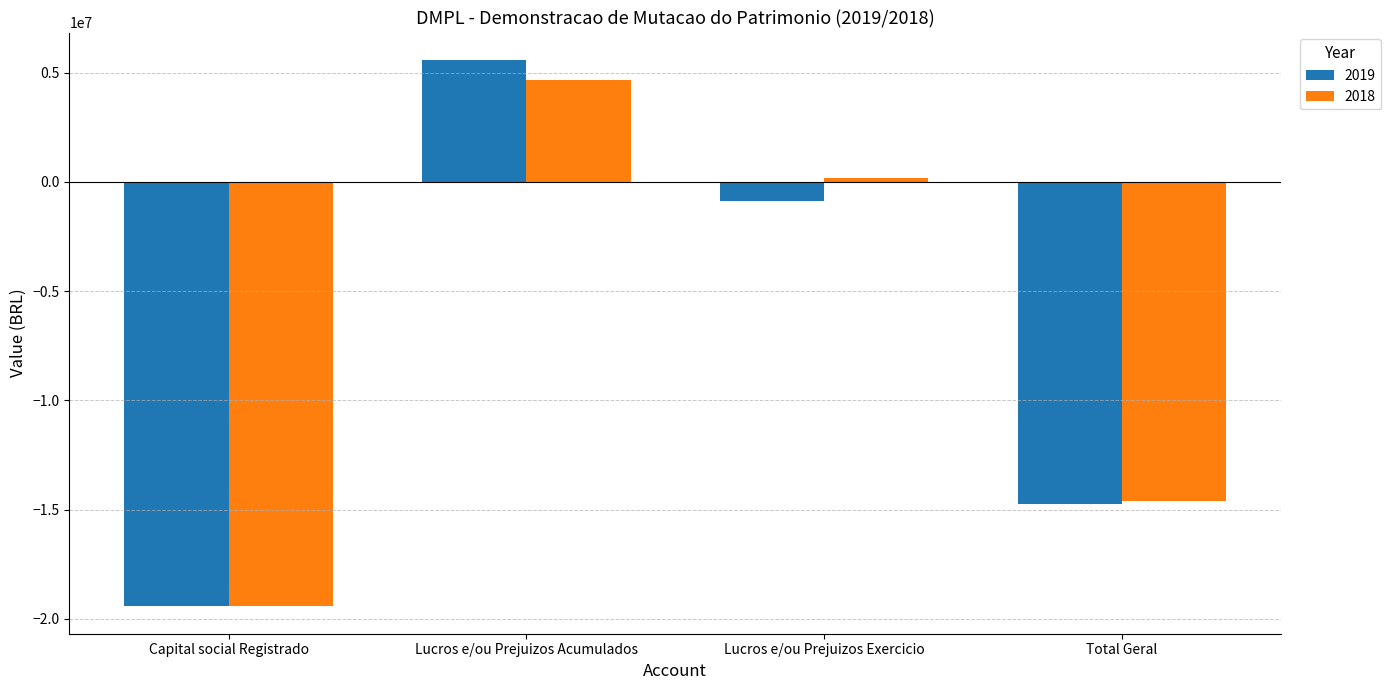

What is the label of the 3rd bar from the left?

Lucros e/ou Prejuizos Exercicio